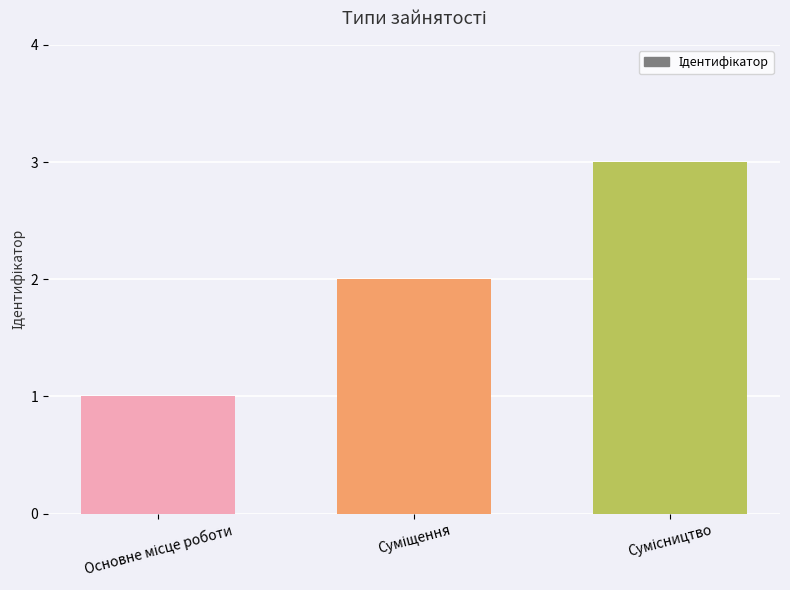

Reading left to right, what are all the values shown in this chart?

1	2	3